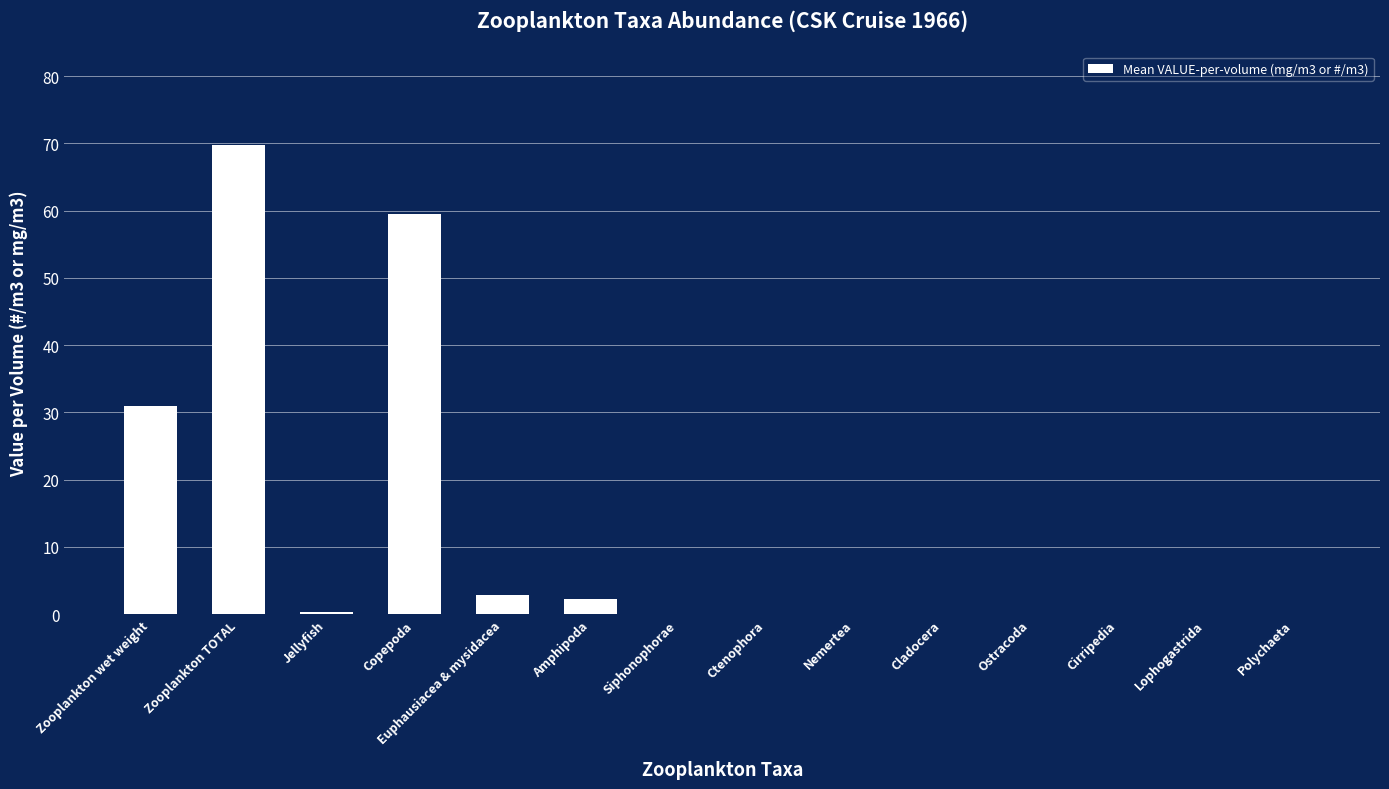

Is it true that the value at Amphipoda is 2.2?

True